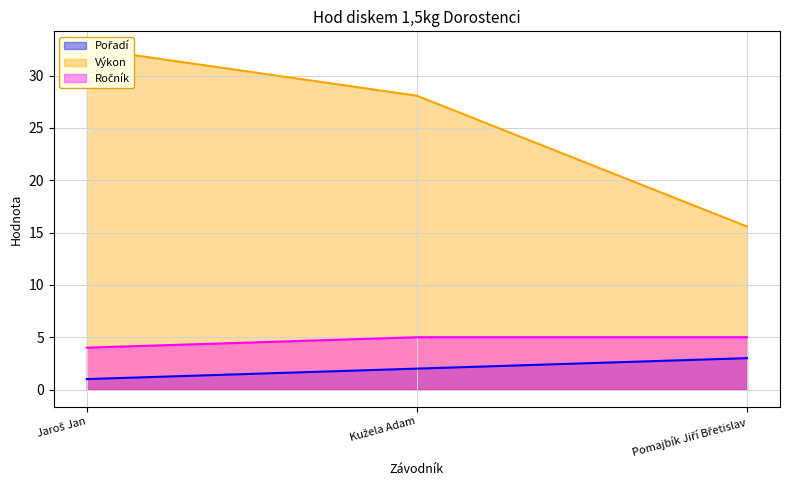

Reading left to right, what are all the values shown in this chart?

Pořadí: 1.0	2.0	3.0
Výkon: 32.6	28.1	15.6
Ročník: 4.0	5.0	5.0